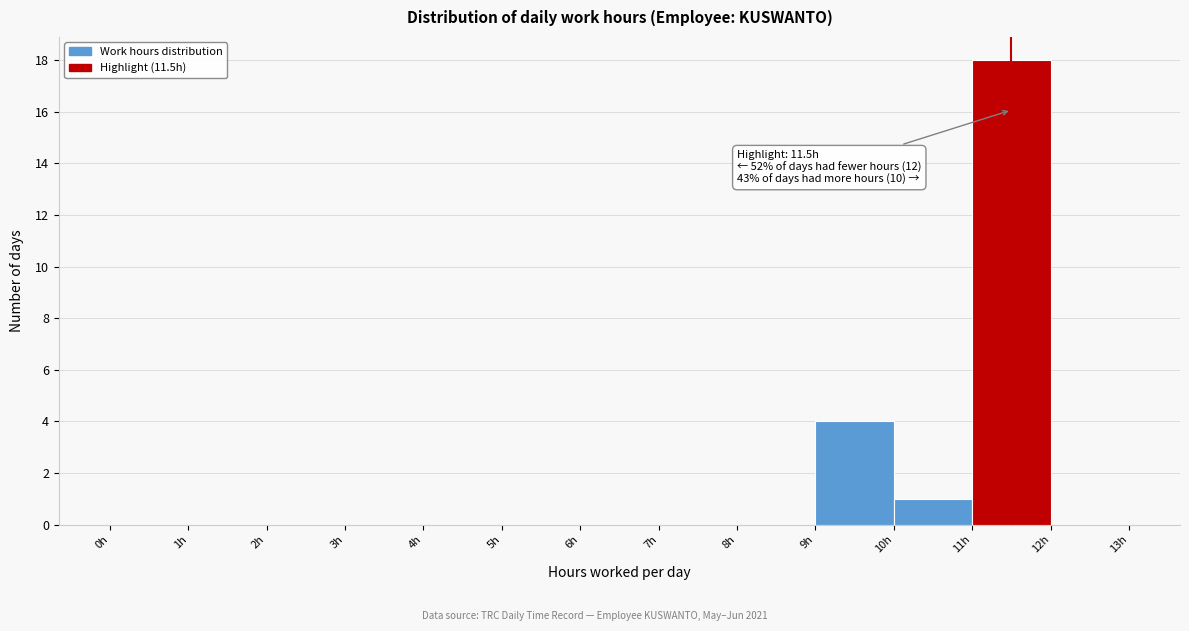

Over which range of the x-axis is the bar tallest?

11 to 12